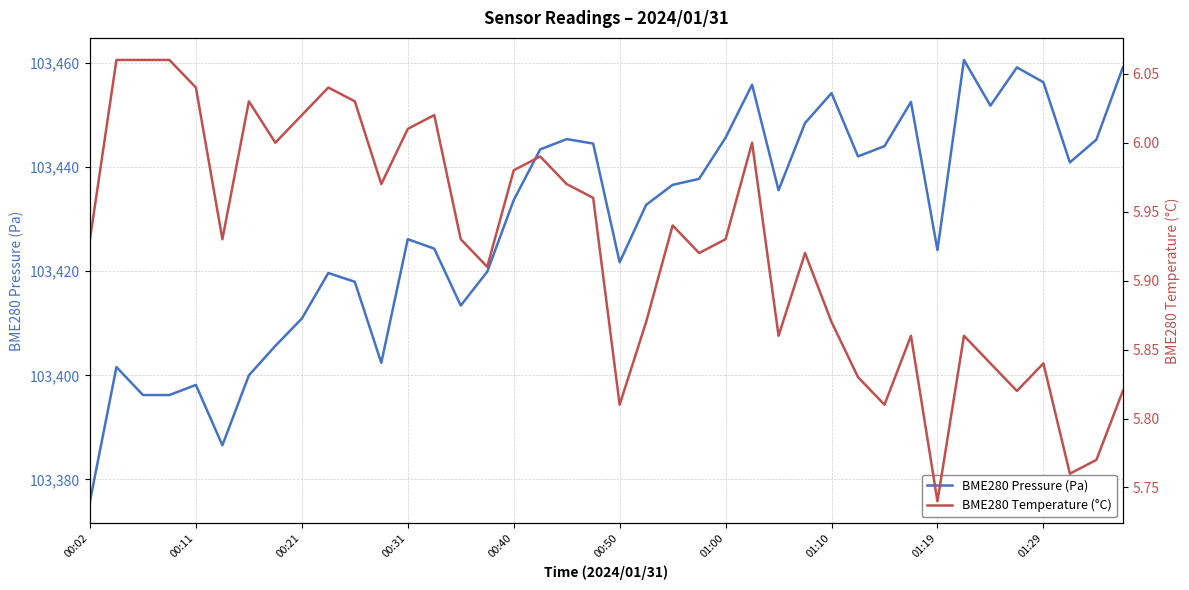

Which category has the lowest value in the BME280 Pressure (Pa) series?

00:02